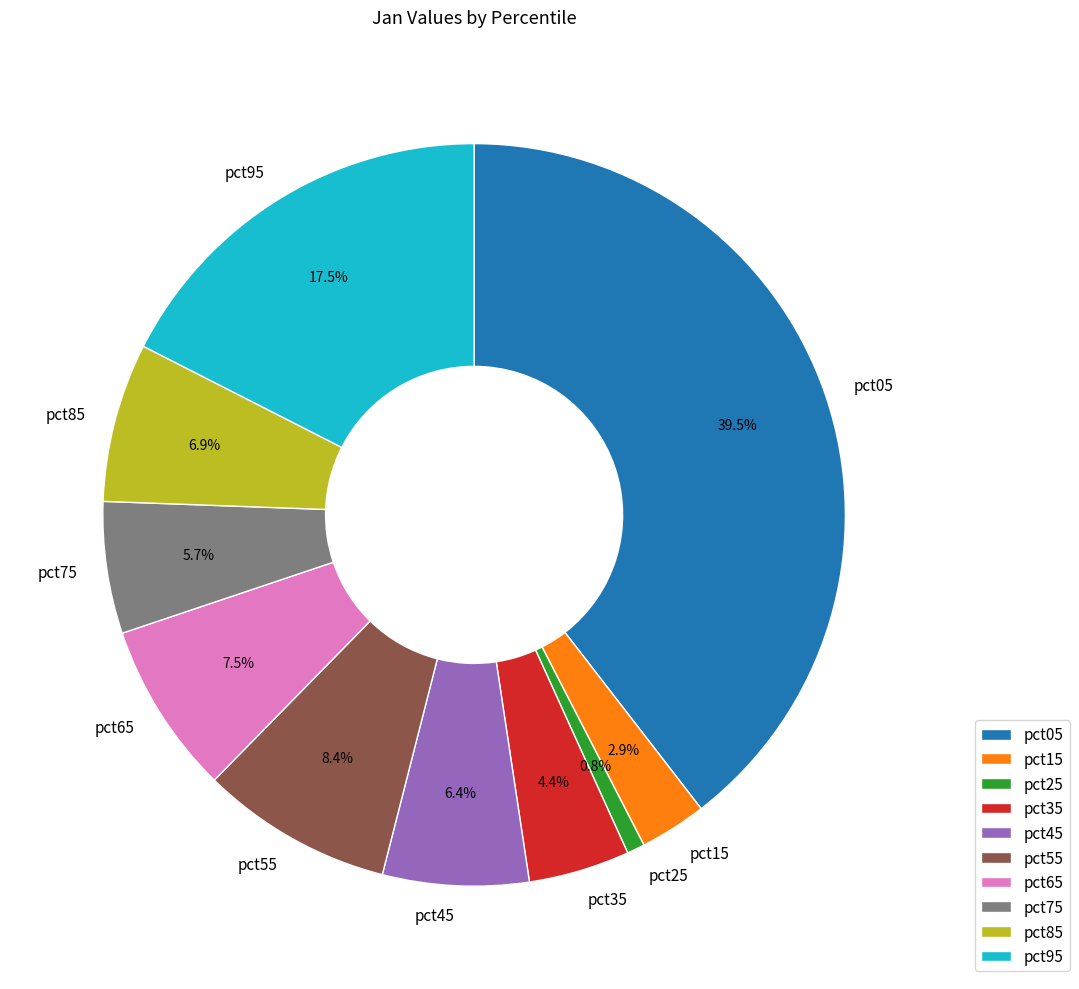

Do pct95 and pct45 together represent more than half of the pie?

No